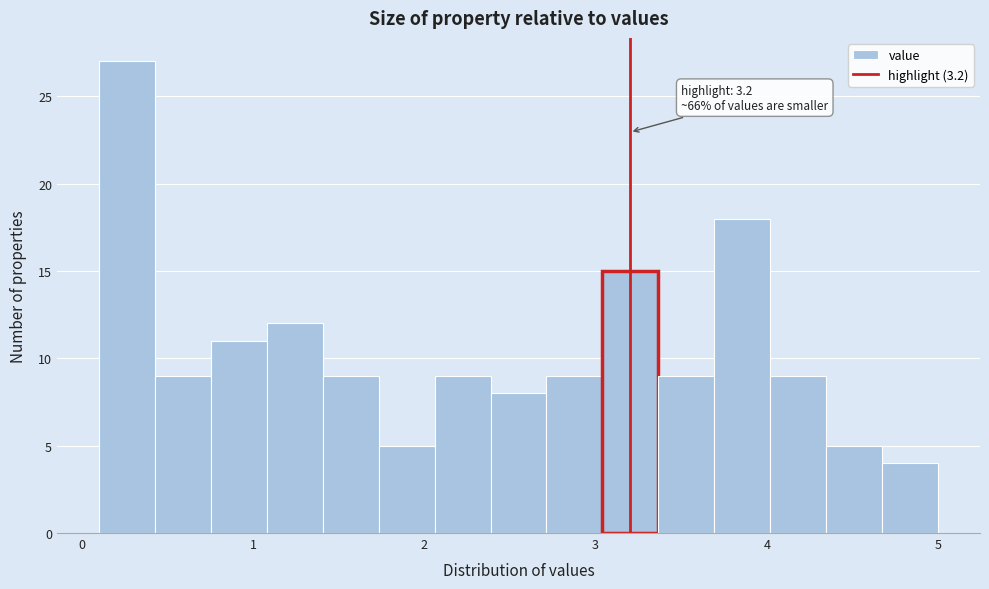

Read against the x-axis, roughly where is the centre of the tallest bar?

0.3